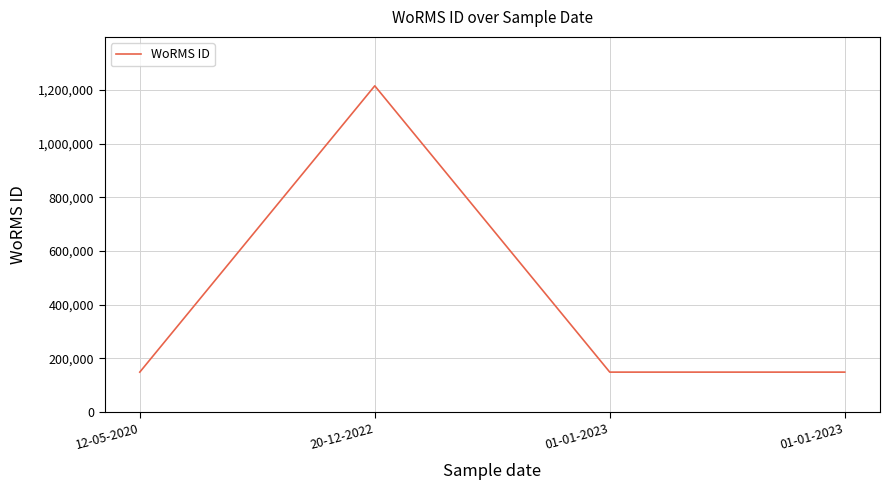

Between 01-01-2023 and 12-05-2020, which is larger?

01-01-2023